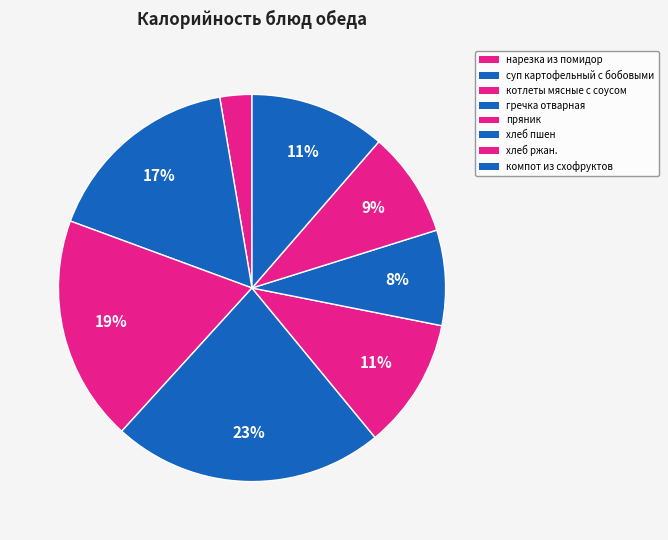

Which category has the smallest portion of the pie?

нарезка из помидор